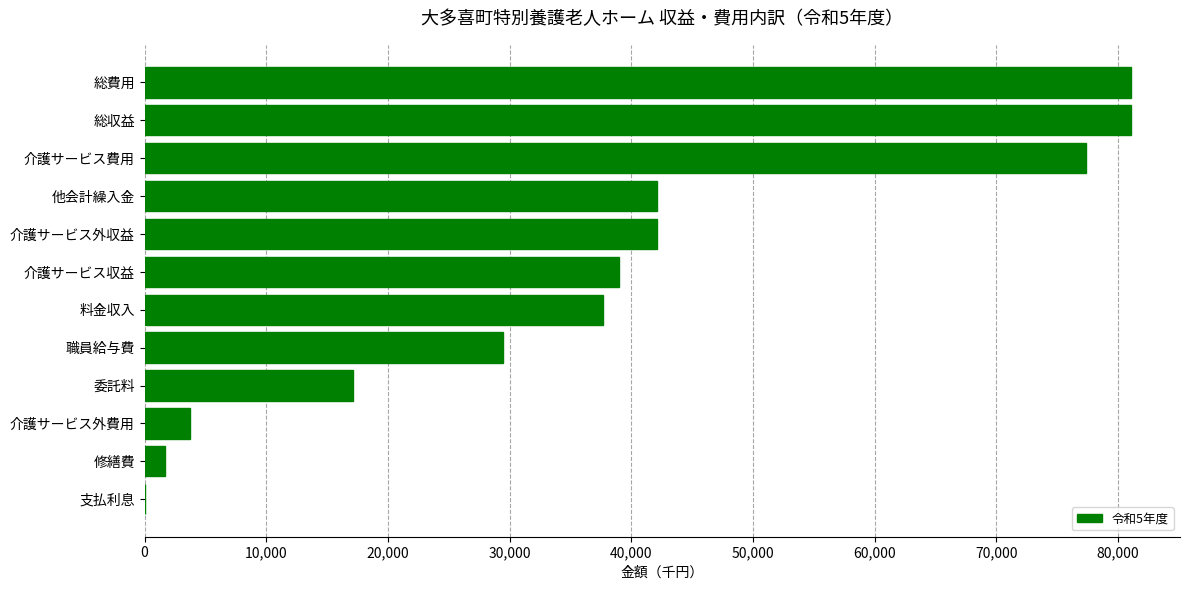

What is the change in value from 介護サービス収益 to 委託料?

-21876